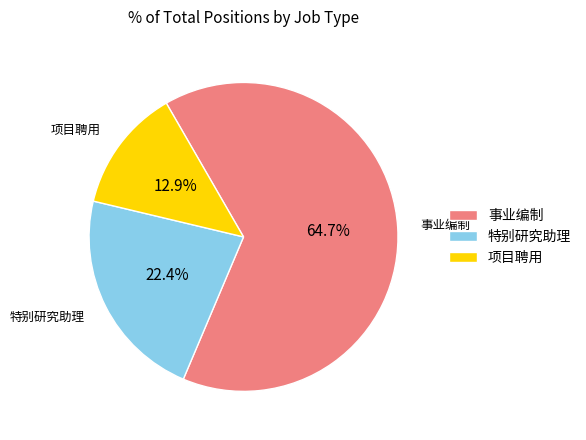

Which has a higher value, 特别研究助理 or 事业编制?

事业编制